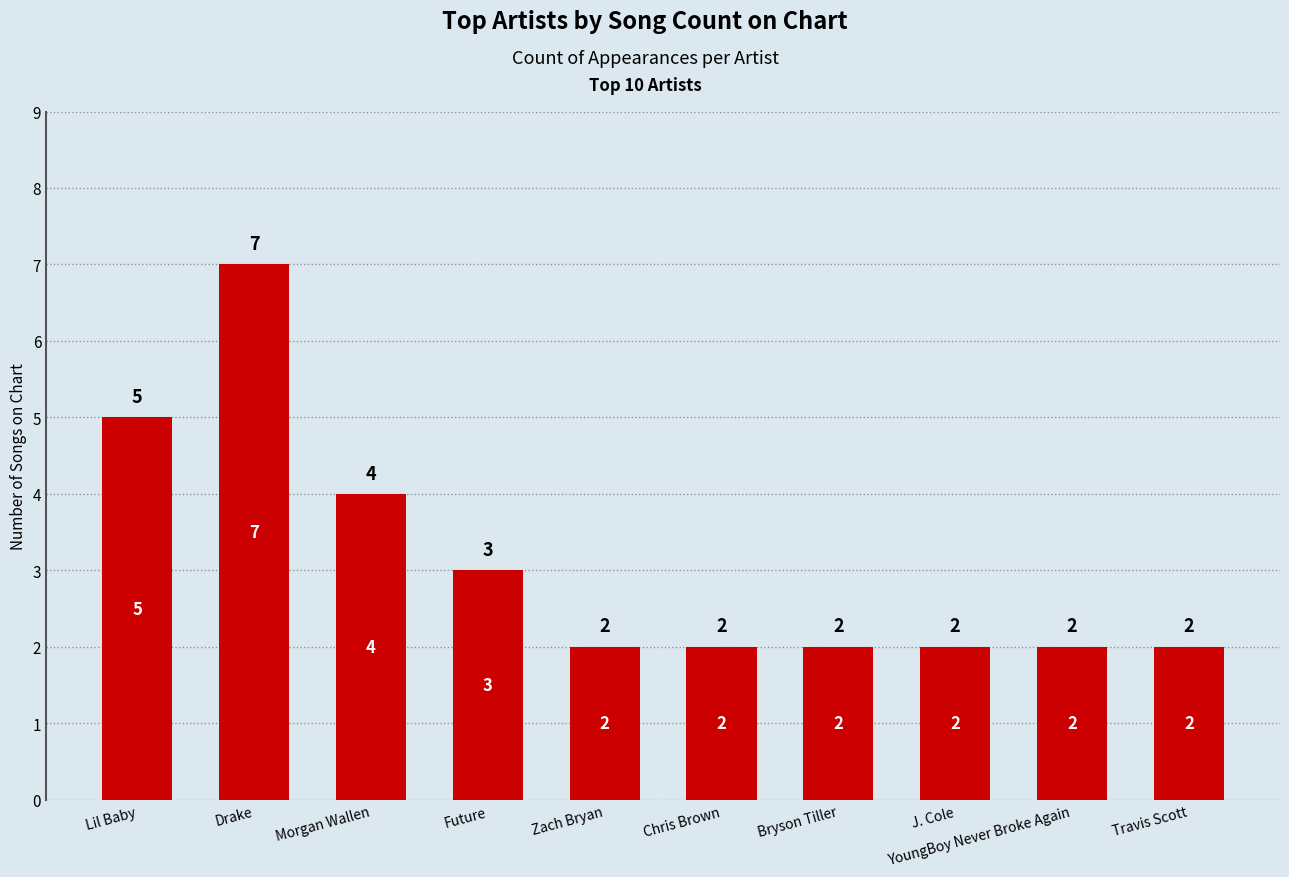

What is the smallest value displayed?

2